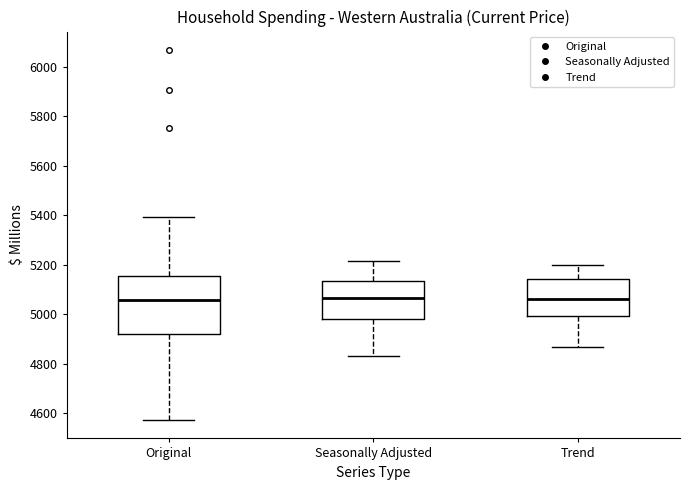

Reading left to right, read every box against the y-axis: the position of its median line, the range the box covers, and the ends of its whiskers. The values are not printed on the chart, so give them approximately, as read against the axis.

Original: median 5060, box 4920 to 5160, whiskers 4580 to 5400
Seasonally Adjusted: median 5060, box 4980 to 5140, whiskers 4840 to 5220
Trend: median 5060, box 5000 to 5140, whiskers 4860 to 5200